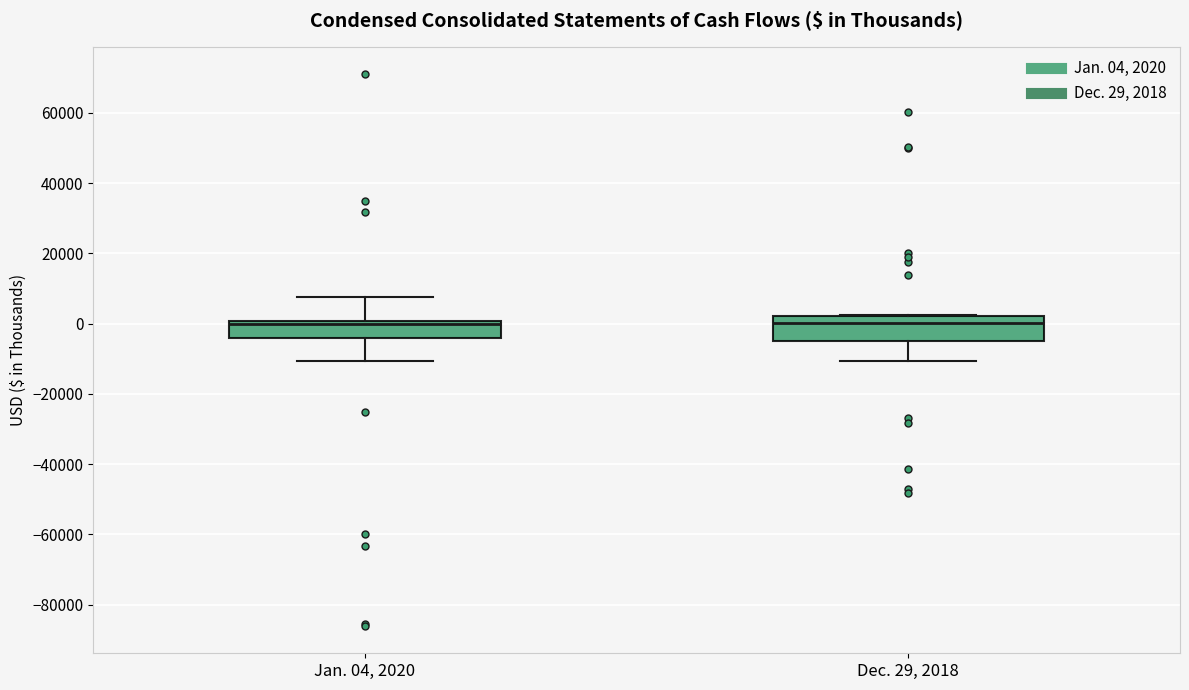

Comparing the boxes themselves (not the whiskers), which one is the tallest?

Dec. 29, 2018